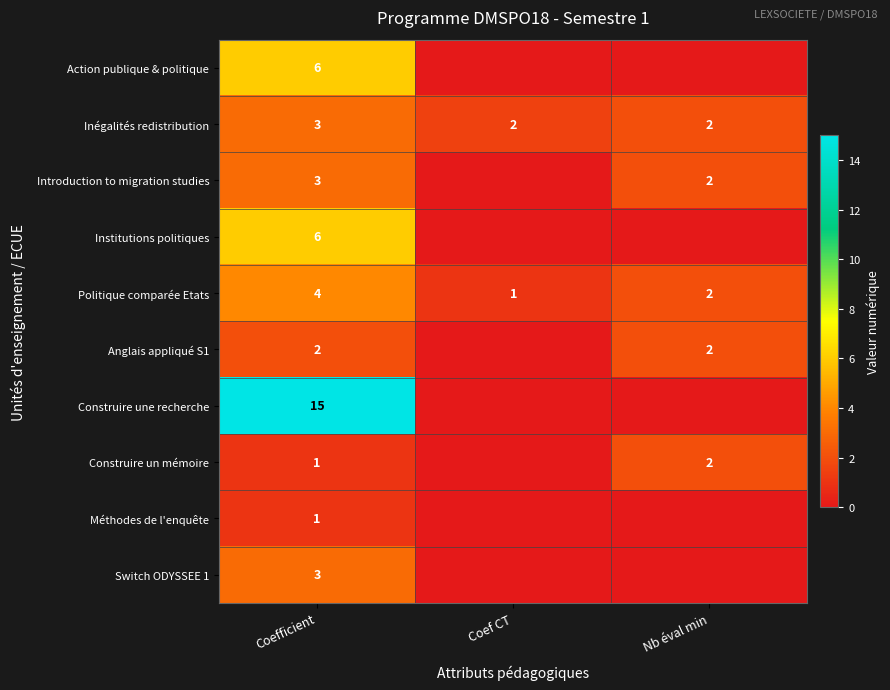

Which has a higher value, Coef CT or Coefficient?

Coefficient